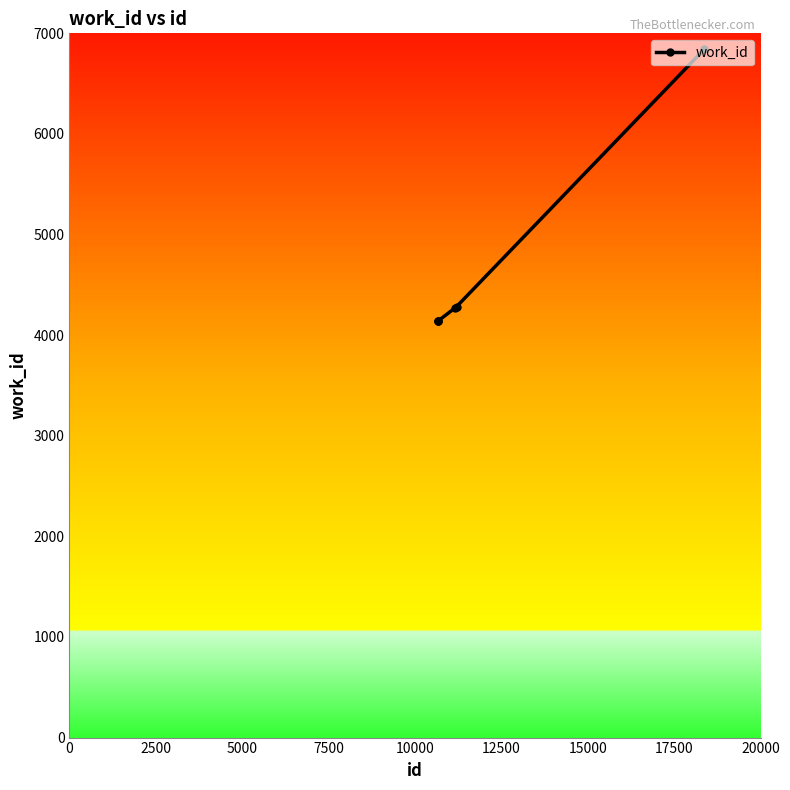

What is the average value?

4637